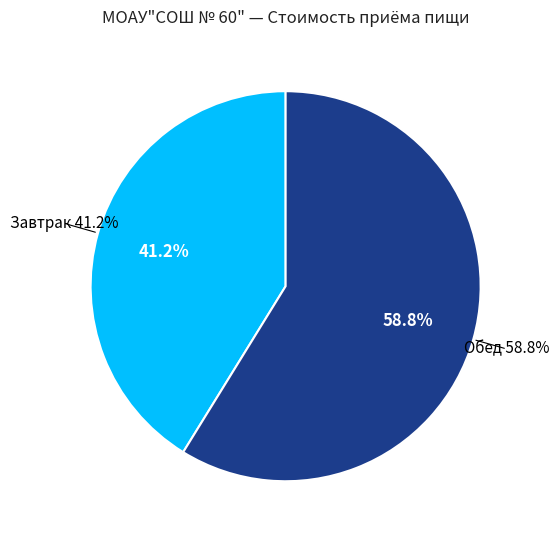

How many segments does this pie chart have?

2